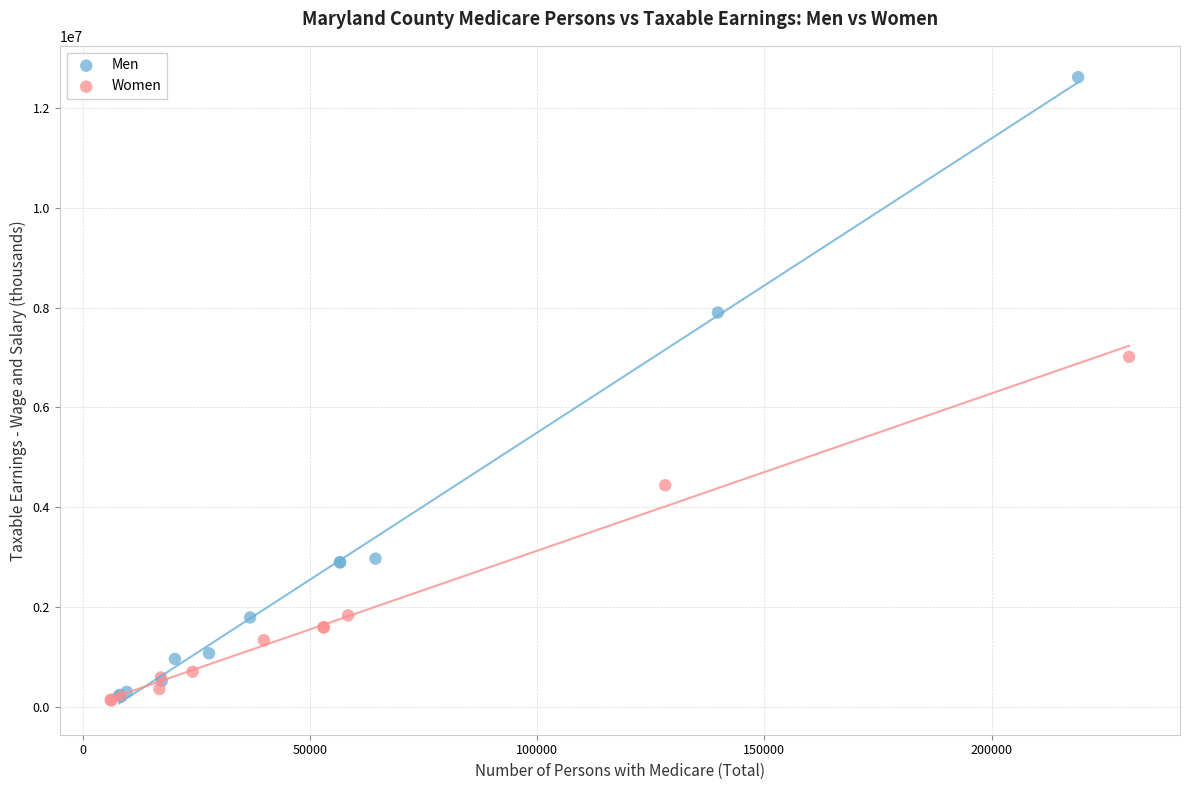

What are all the series names shown in the legend?

Men, Women